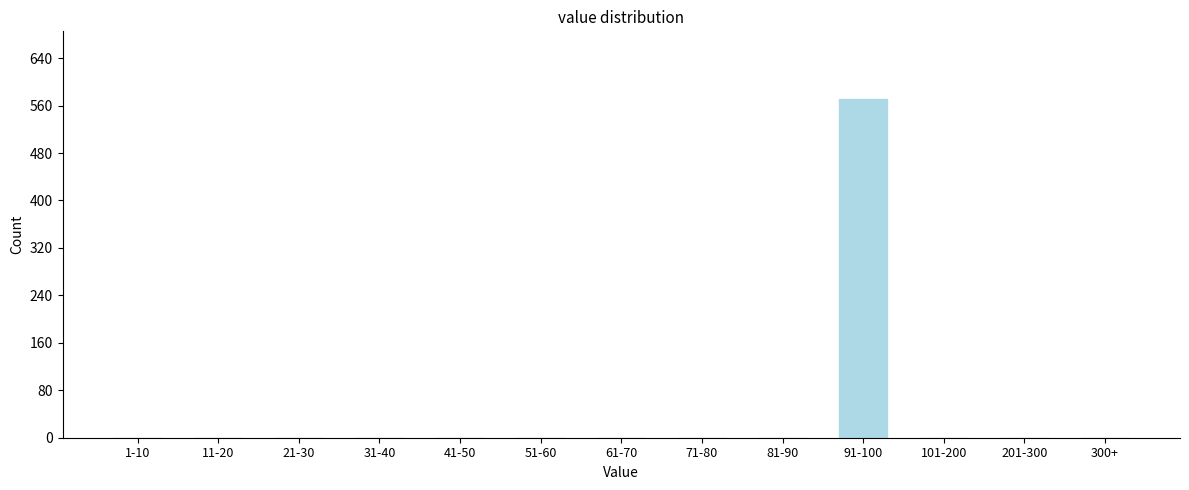

Reading left to right, transcribe all the data shown in this chart.

1-10=0	11-20=0	21-30=0	31-40=0	41-50=0	51-60=0	61-70=0	71-80=0	81-90=0	91-100=571	101-200=0	201-300=0	300+=0